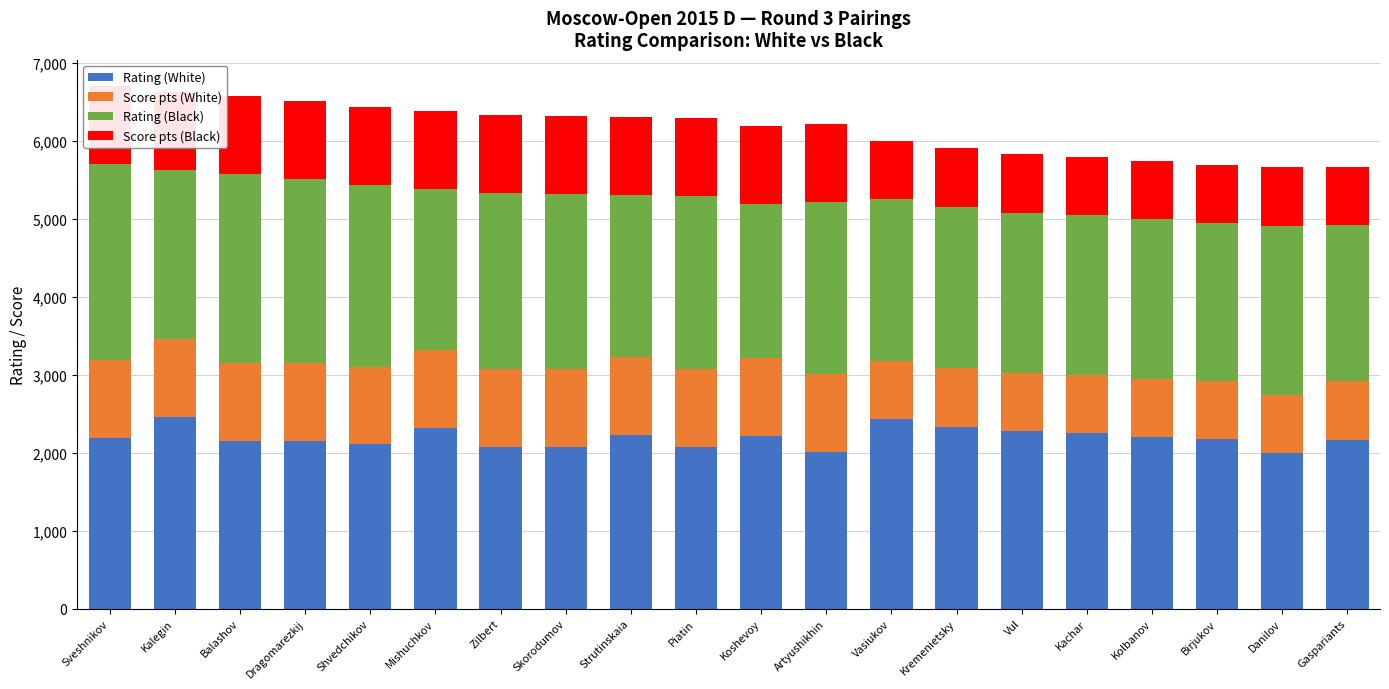

What is the difference between the second highest and second lowest values in the Rating (Black) series?

431